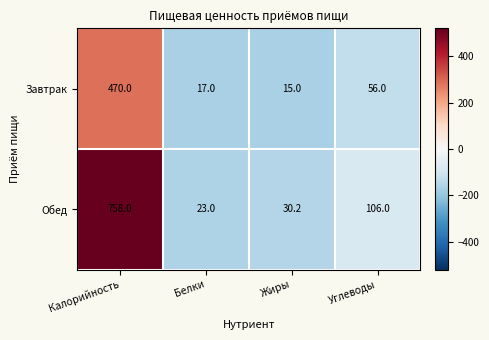

What is the sum of all Завтрак values?

558.0